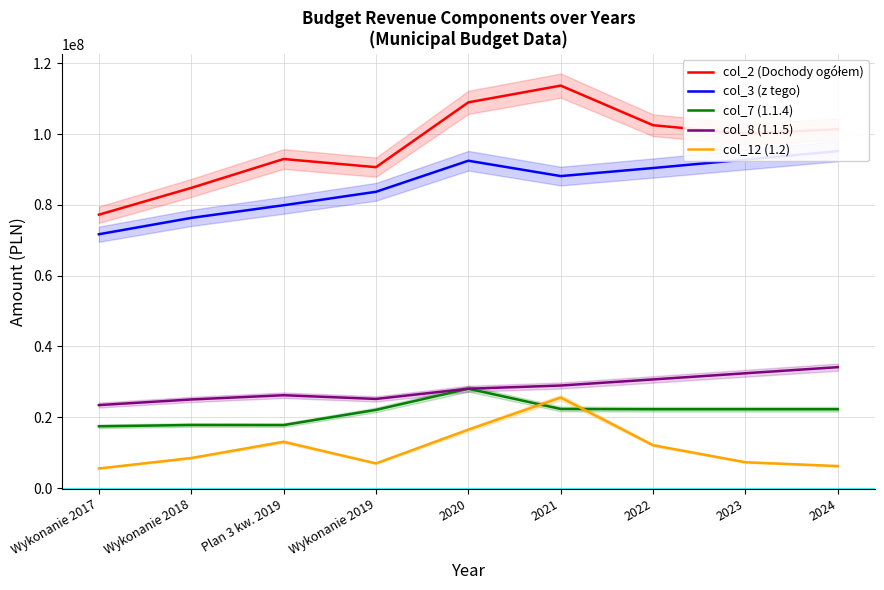

What is the difference between the col_2 (Dochody ogółem) values at Wykonanie 2017 and 2021?

36475762.0